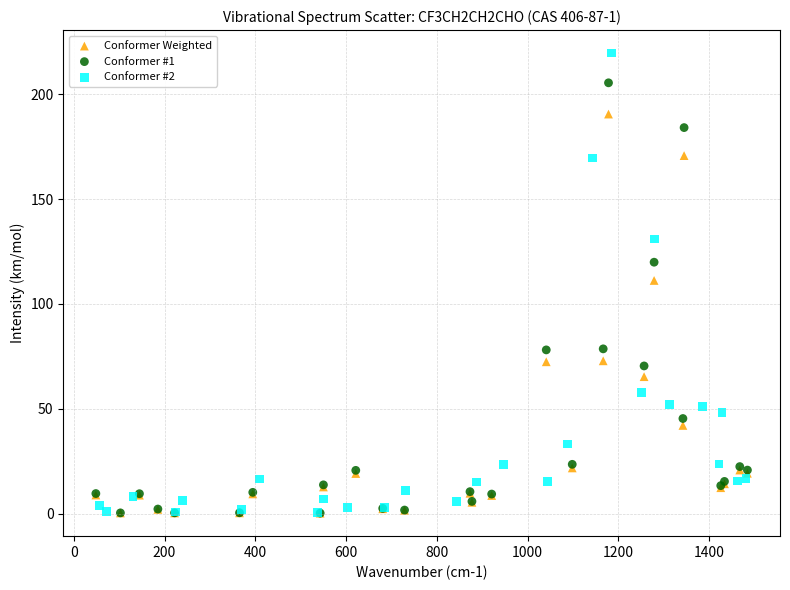

Which series has the widest spread of Y values?

Conformer #2